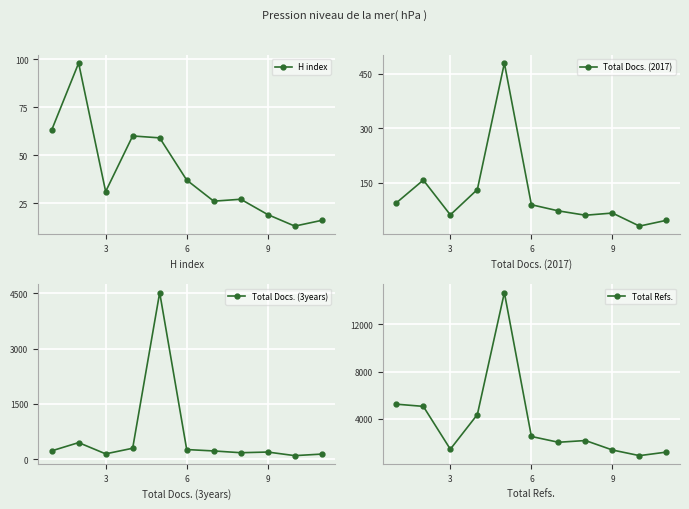

Which series has the widest spread of values?

Total Refs.